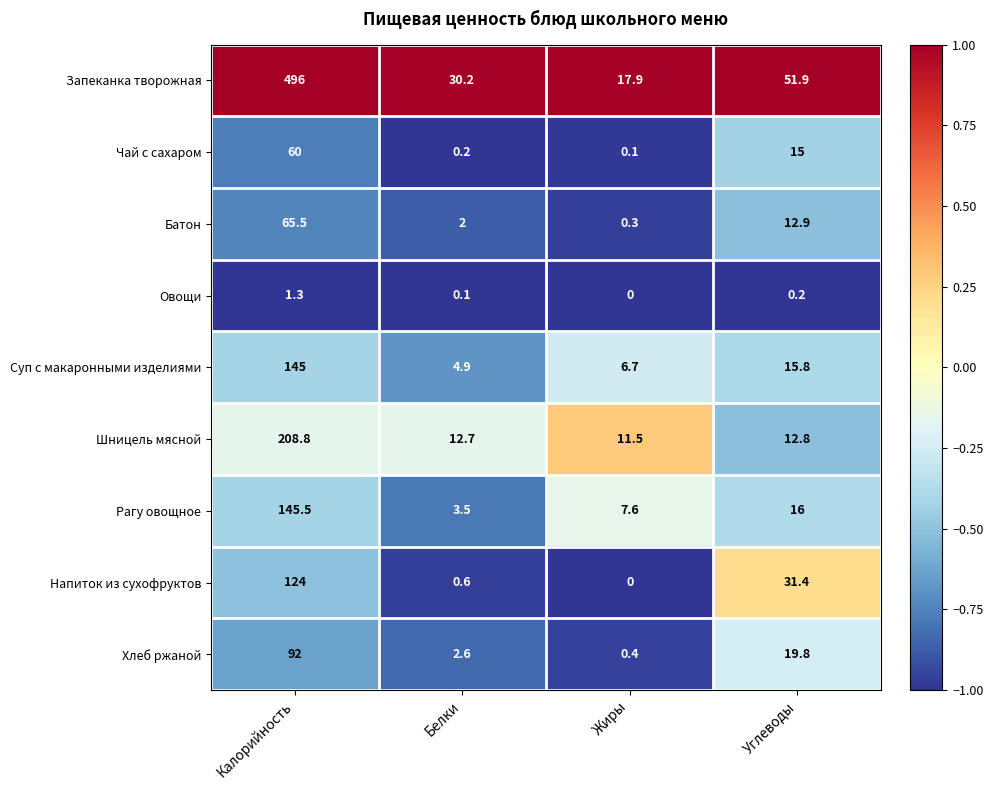

What is the total value across all series at Жиры?

44.5